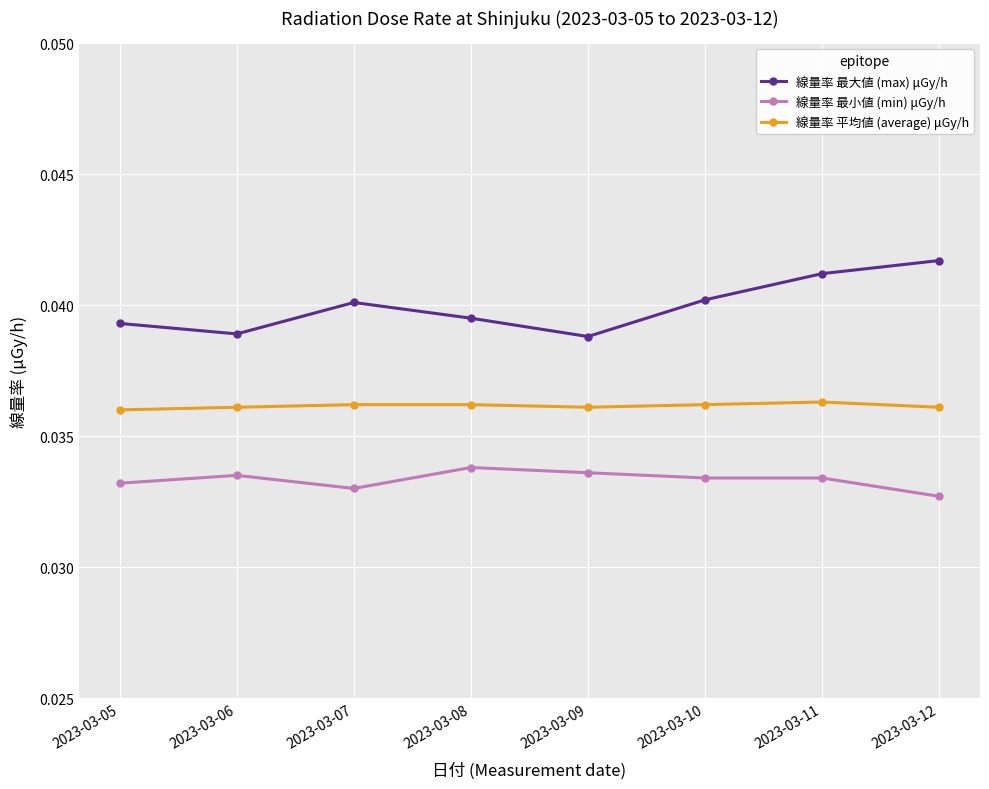

At 2023-03-05, list the series in order from smallest to largest.

線量率 最小値 (min) μGy/h, 線量率 平均値 (average) μGy/h, 線量率 最大値 (max) μGy/h